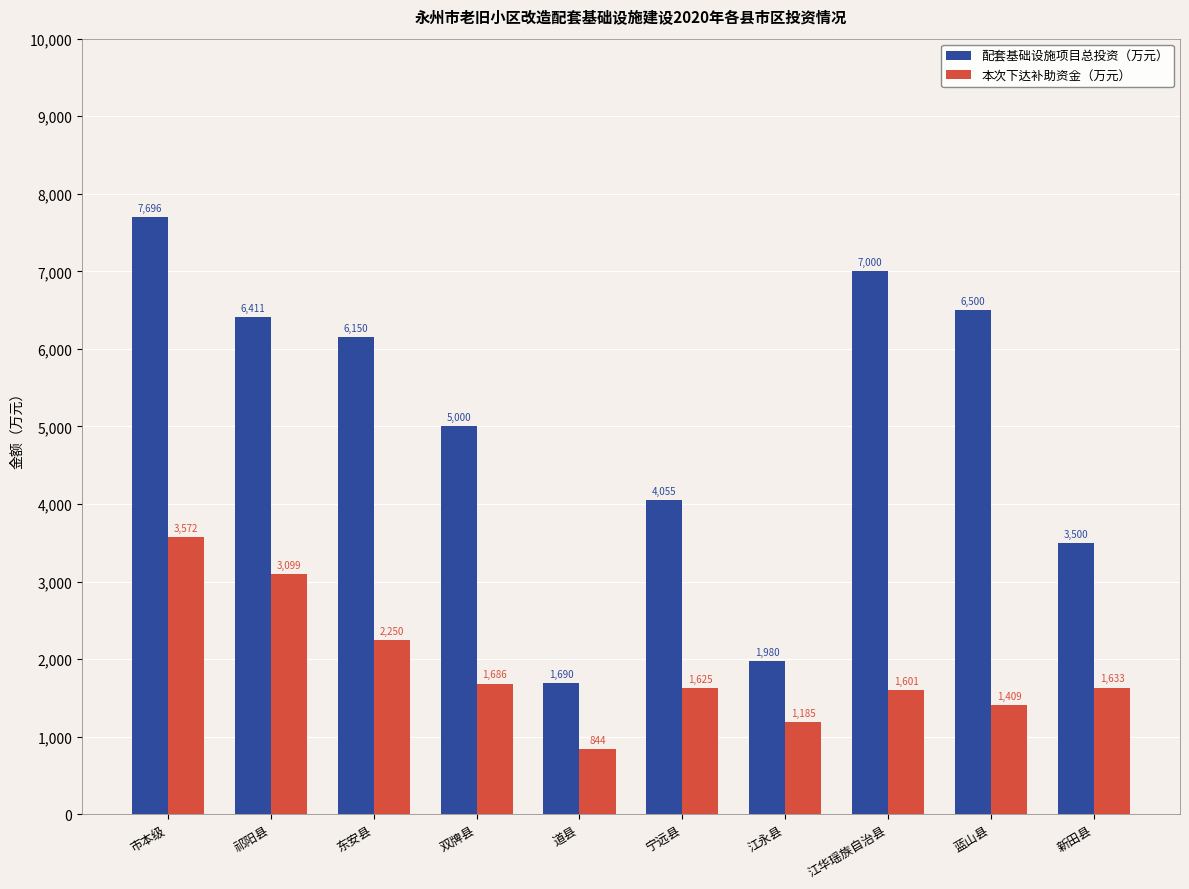

Which series has the largest range (max minus min)?

配套基础设施项目总投资（万元）